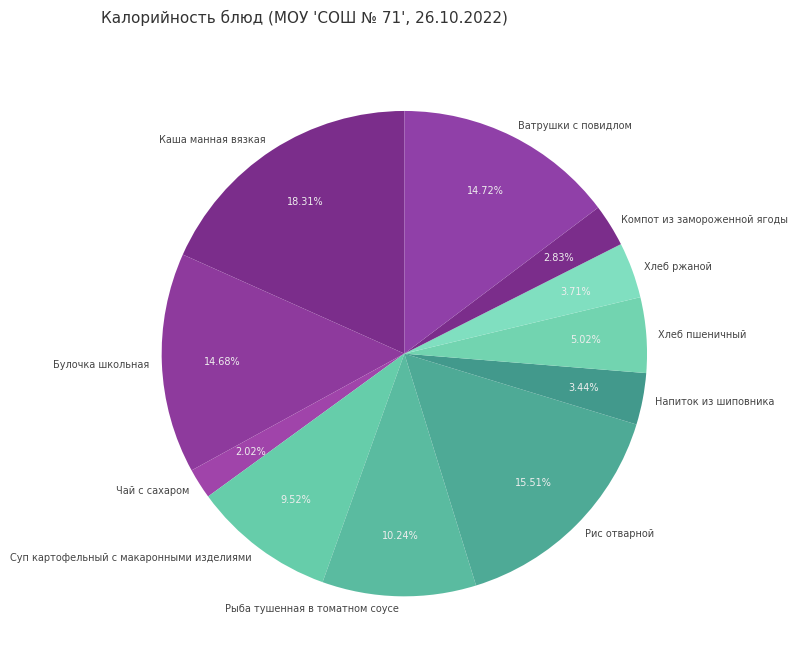

To the nearest percent, what percentage of the pie is Хлеб пшеничный?

5%